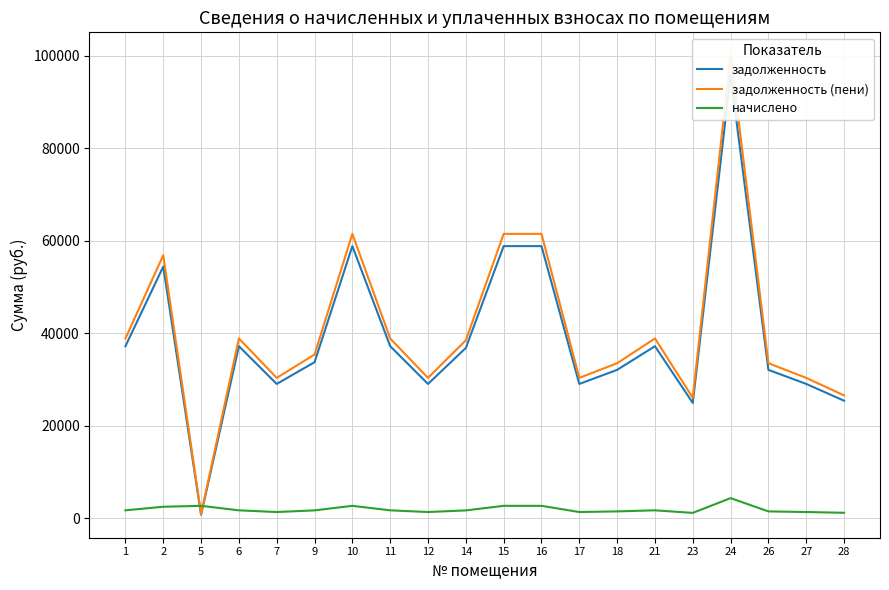

What is the maximum value for задолженность?

95777.0